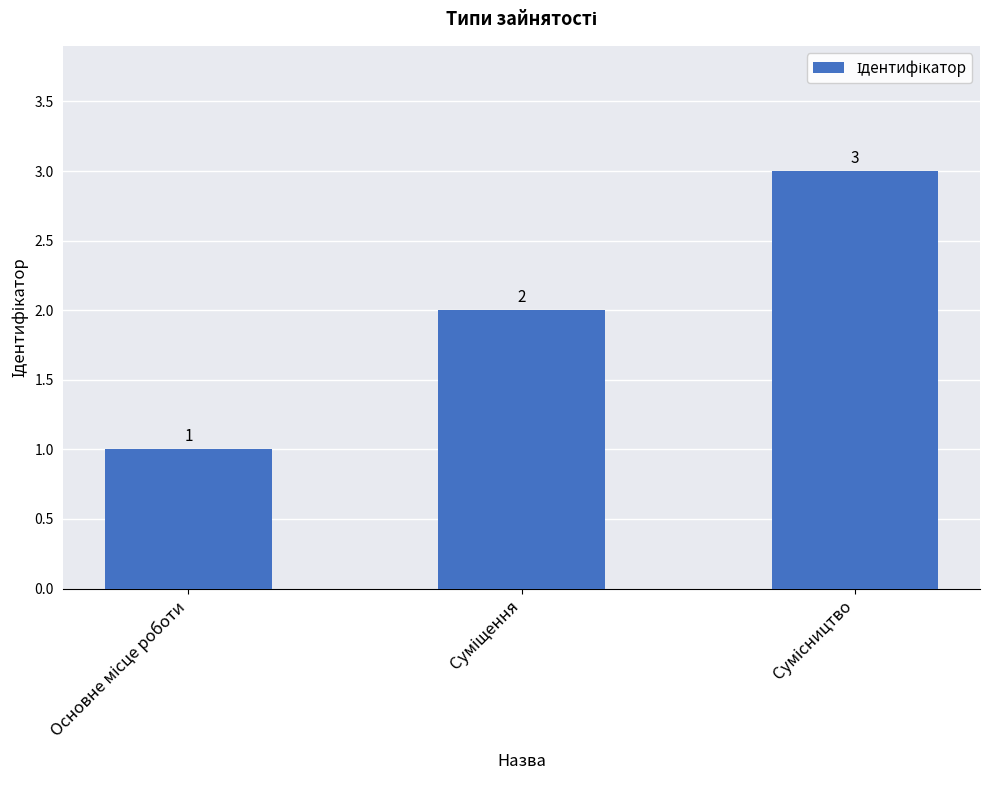

What is the value of the 2nd bar from the left?

2